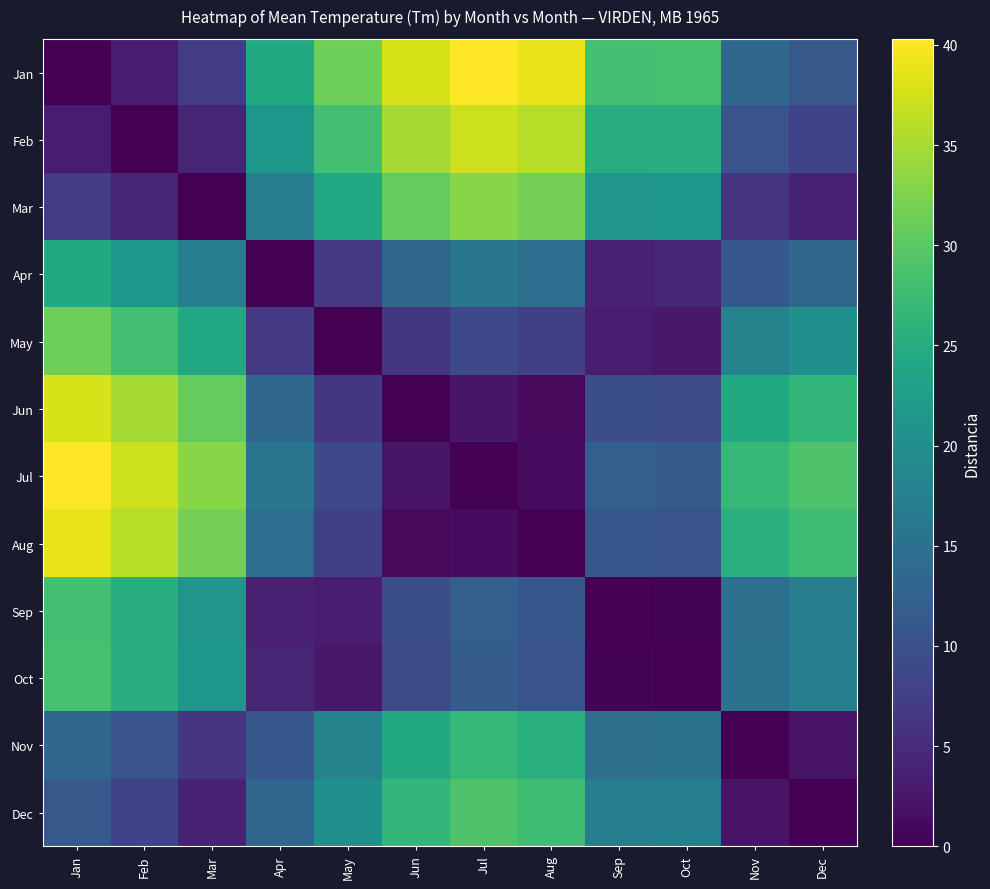

Which has a higher value, May or Dec?

May